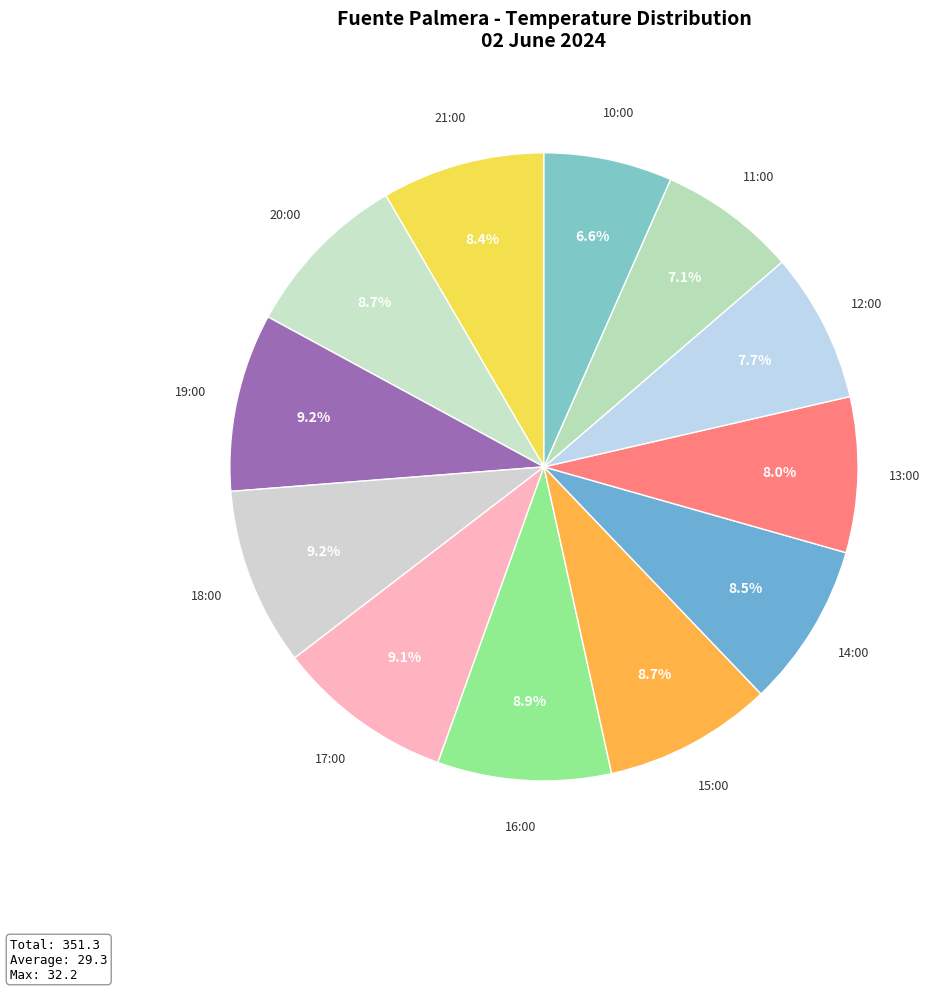

To the nearest percent, what portion does 16:00 represent?

9%